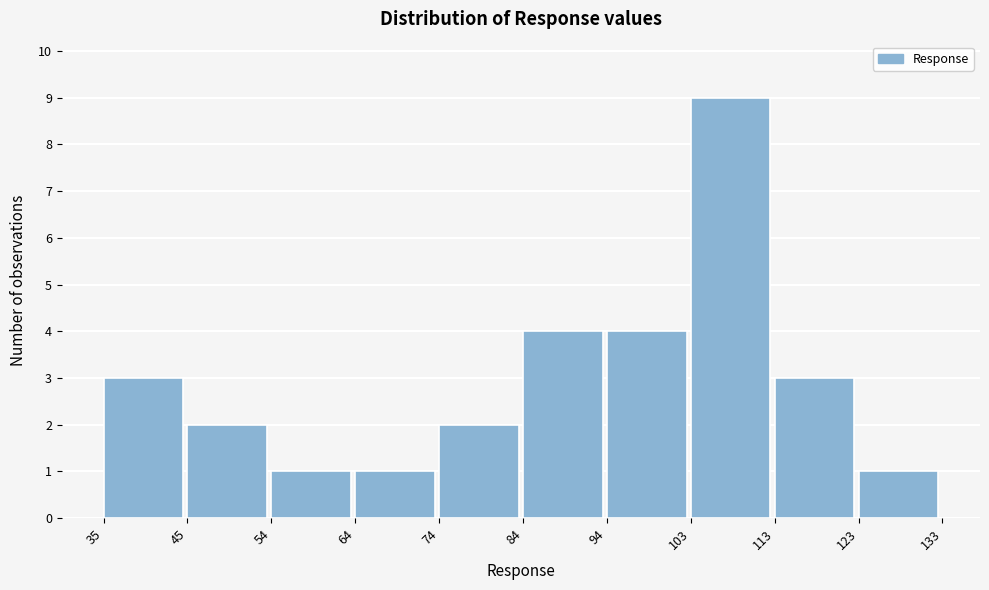

Which range on the x-axis has the tallest bar?

103 to 113